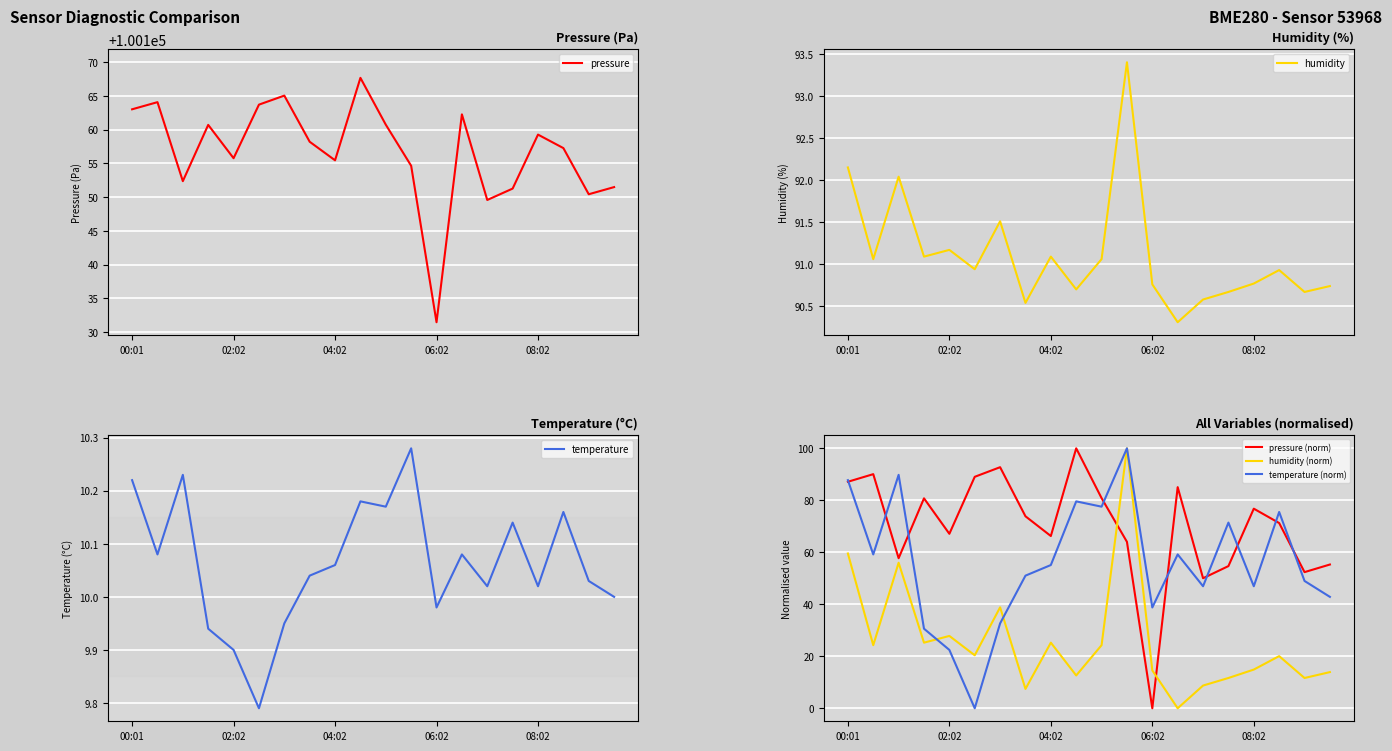

What is the approximate value of humidity at 7?

90.5